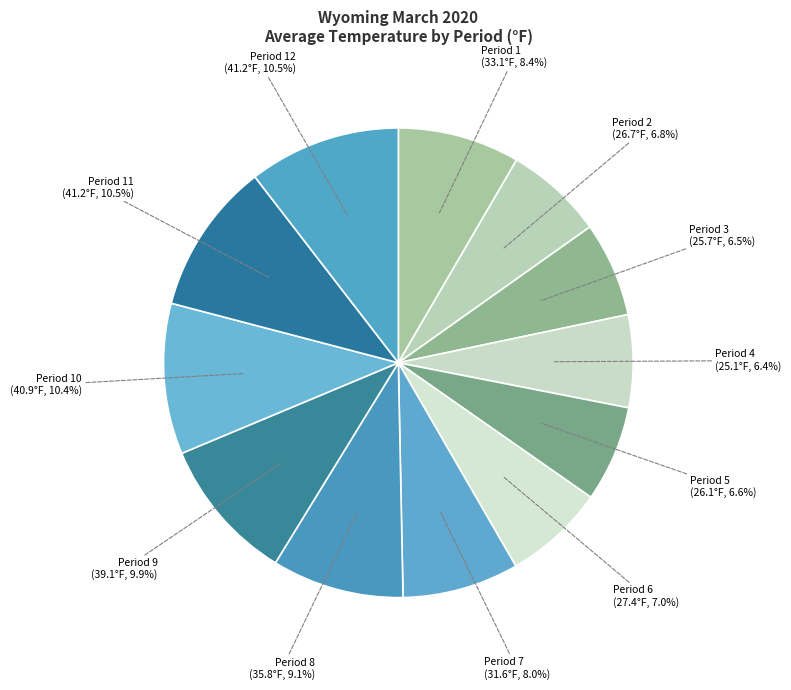

Count the number of slices in the pie.

12